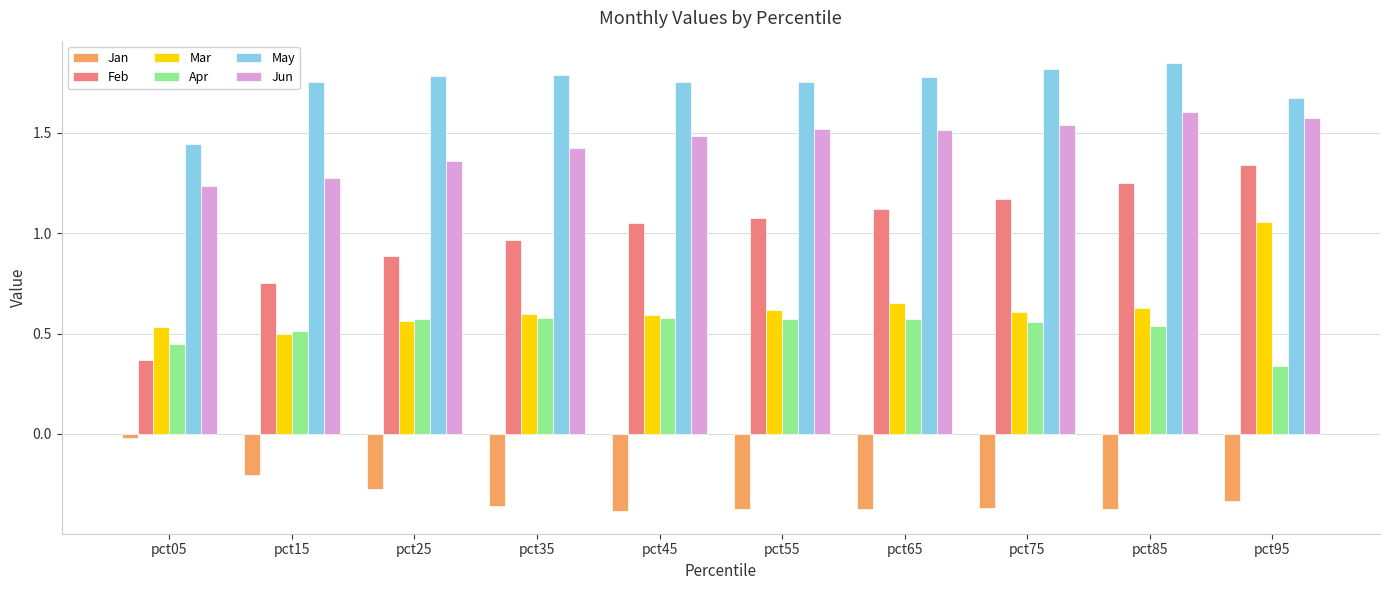

Where is May nearest to the value 1?

pct05